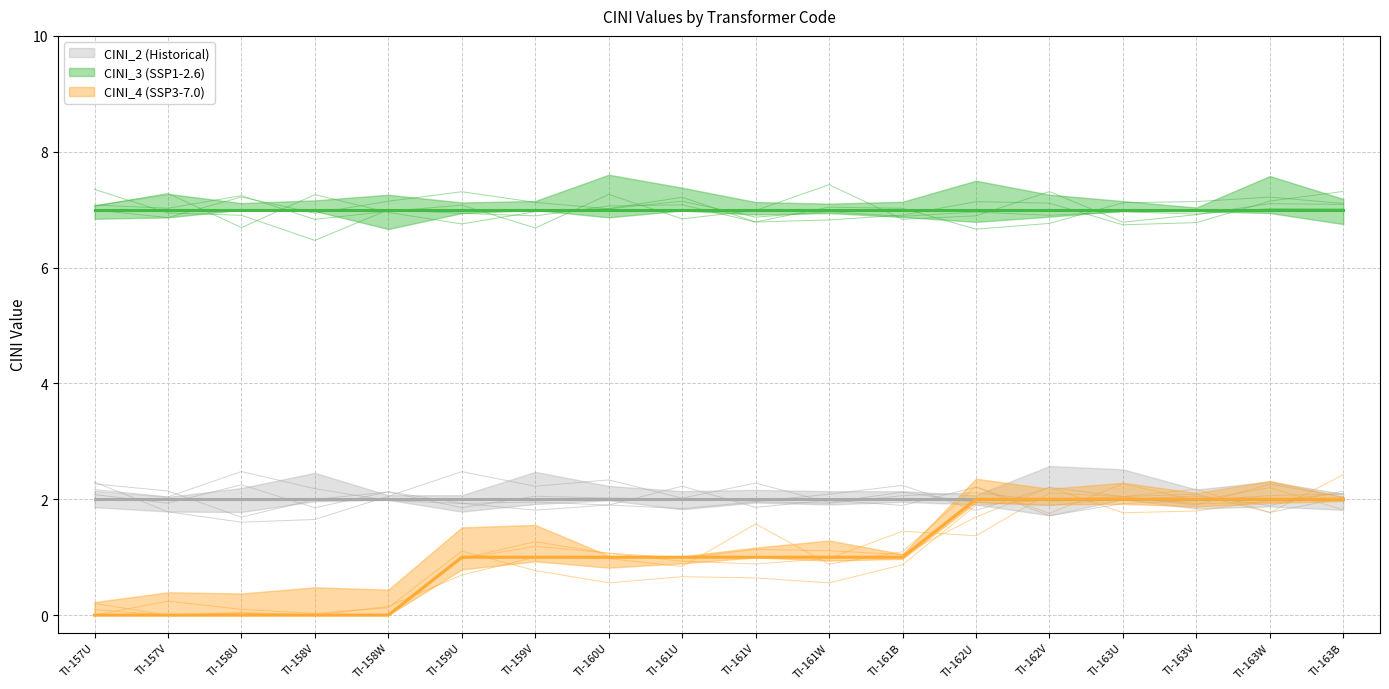

Reading right to left, extract all data points from this chart.

CINI_2 (Historical): 2	2	2	2	2	2	2	2	2	2	2	2	2	2	2	2	2	2
CINI_3 (SSP1-2.6): 7	7	7	7	7	7	7	7	7	7	7	7	7	7	7	7	7	7
CINI_4 (SSP3-7.0): 2	2	2	2	2	2	1	1	1	1	1	1	1	0	0	0	0	0